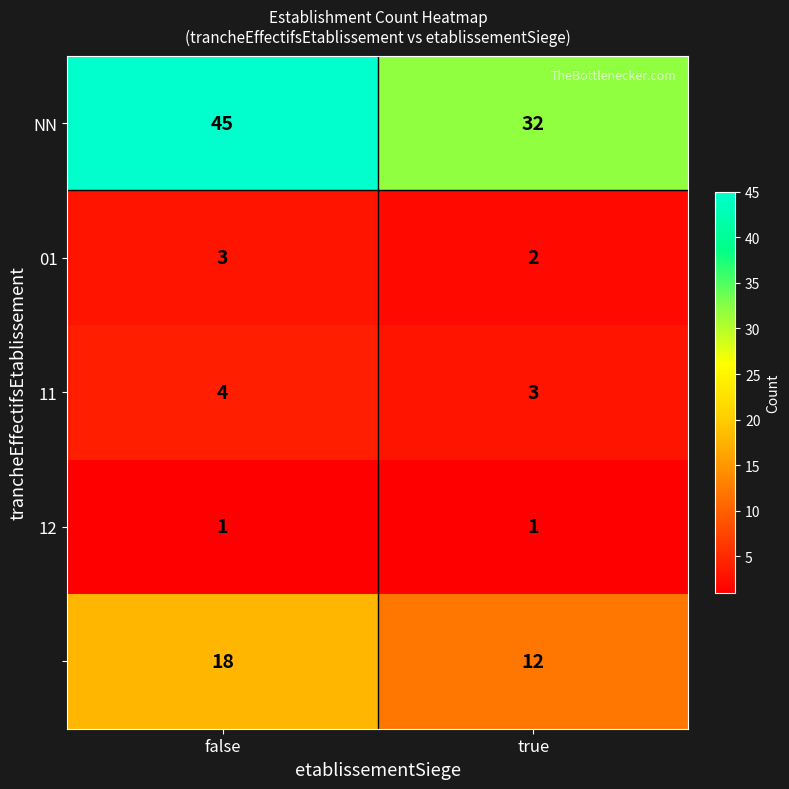

What is the difference between the highest and lowest values at false?

44